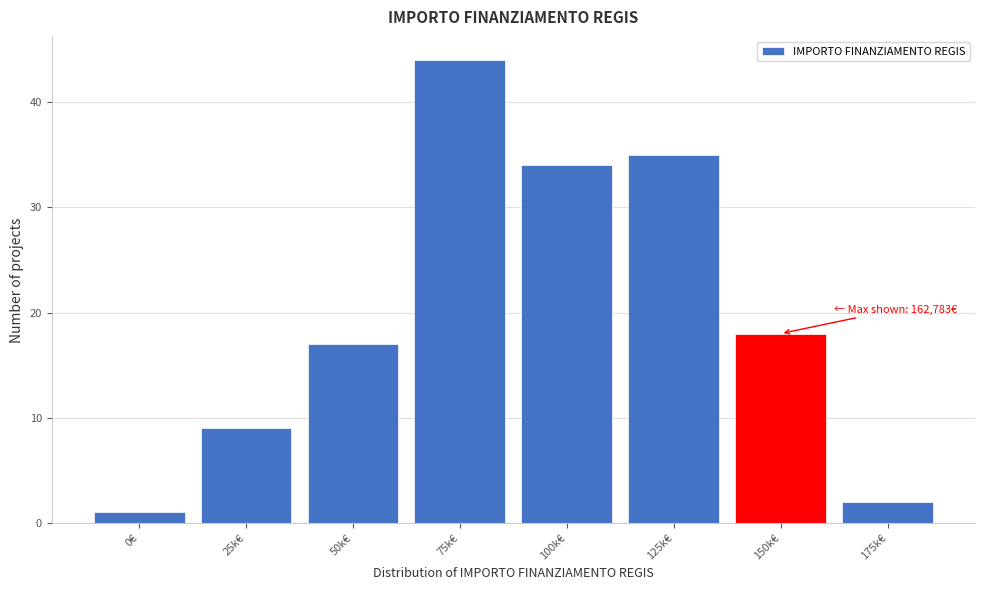

Reading right to left, transcribe all the data shown in this chart.

175k€=2	150k€=18	125k€=35	100k€=34	75k€=44	50k€=17	25k€=9	0€=1